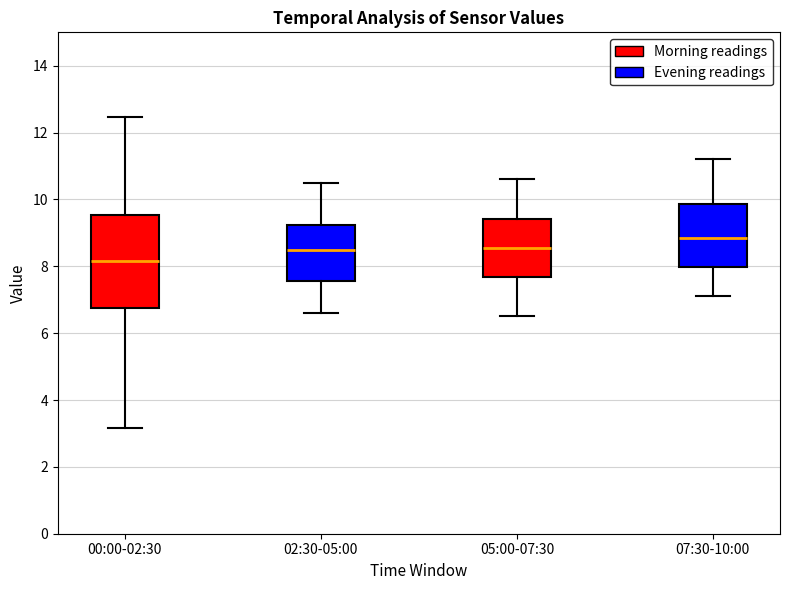

Which box has the highest median line?

07:30-10:00